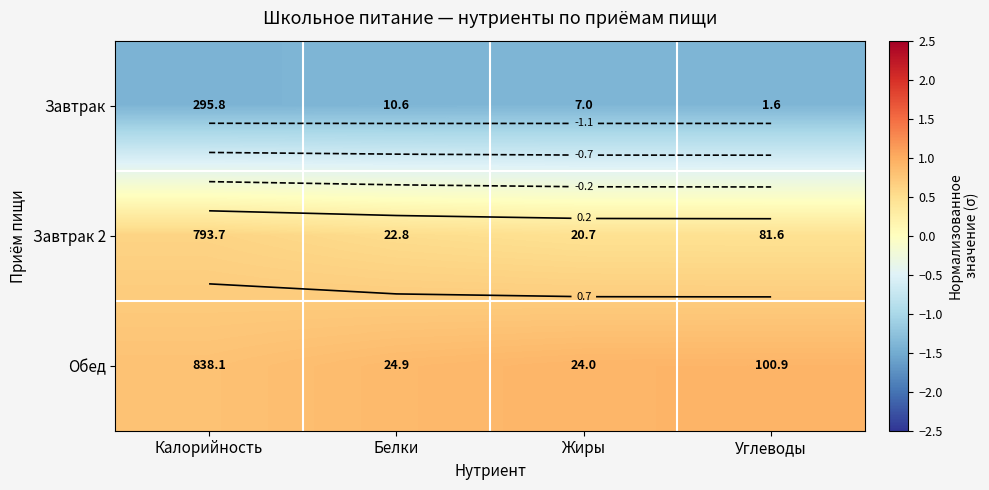

Rank the series by their maximum value, from highest to lowest.

Обед, Завтрак 2, Завтрак